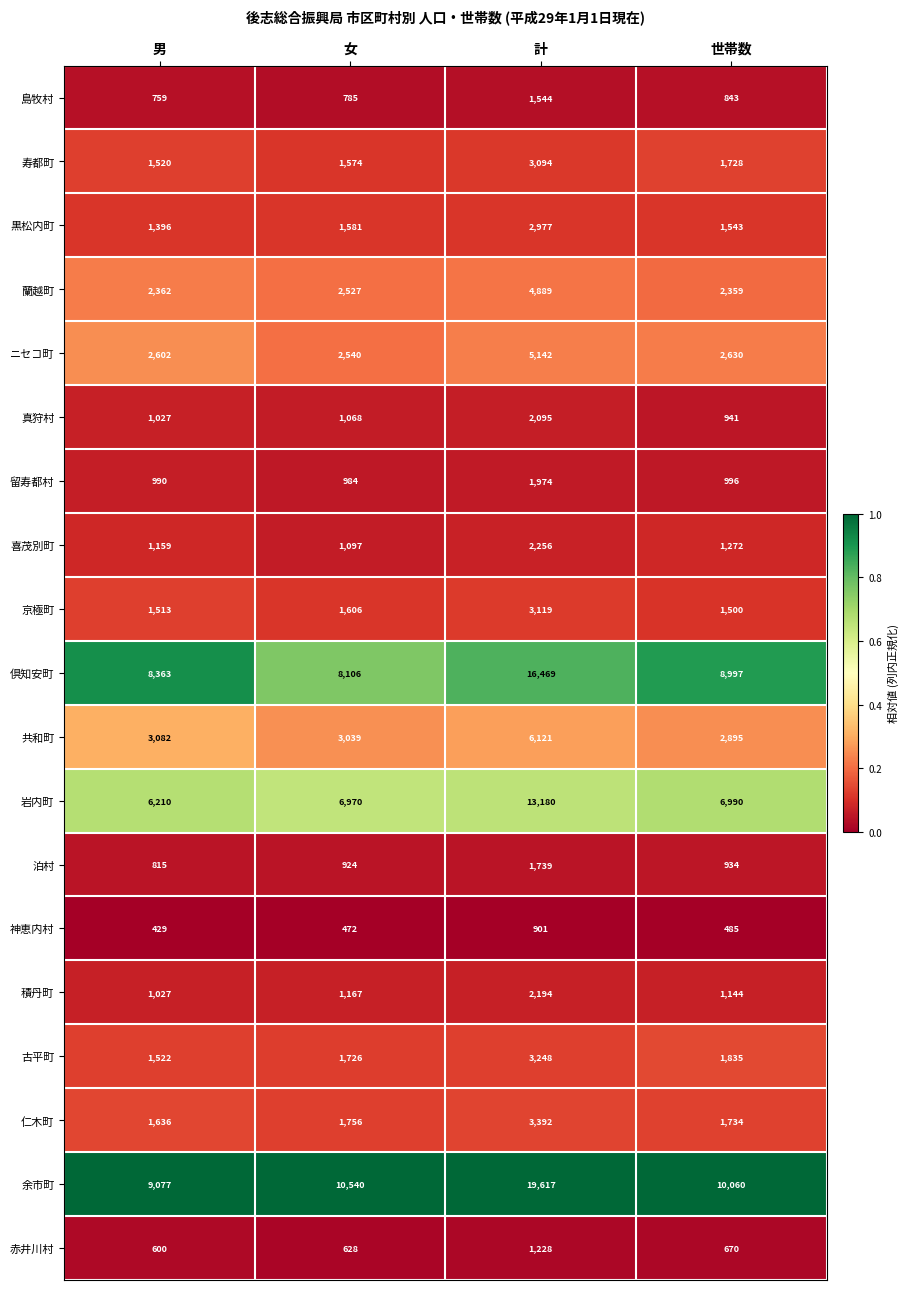

Which series has the largest total across all categories?

余市町